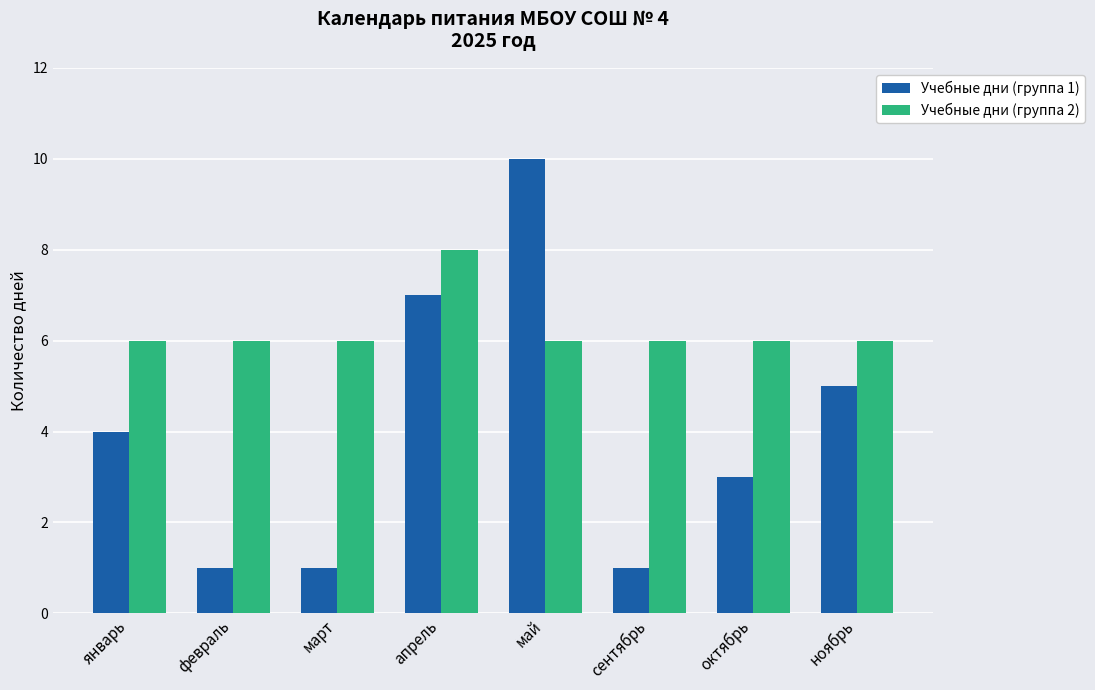

Rank the series at сентябрь from lowest to highest value.

Учебные дни (группа 1), Учебные дни (группа 2)